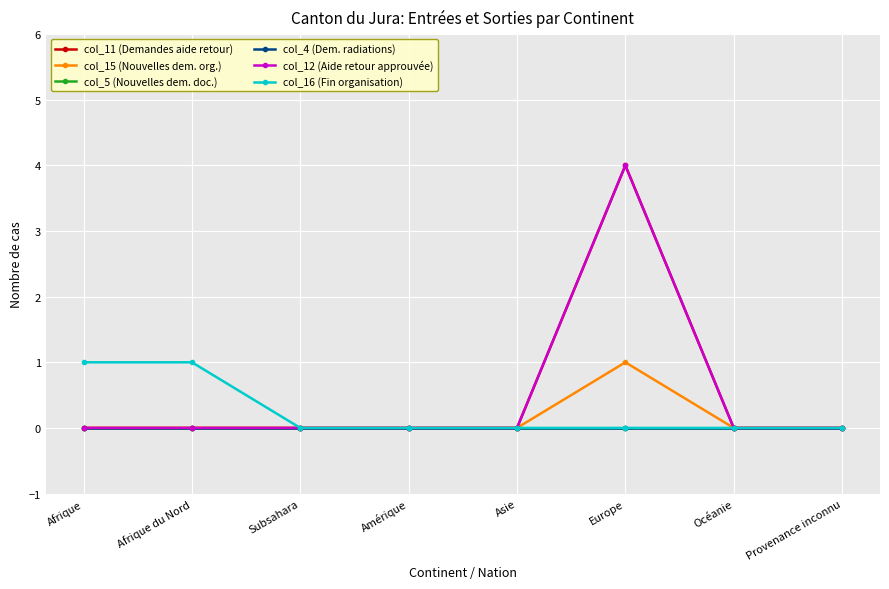

True or false: col_16 (Fin organisation) has more than 1 points higher than both neighbors.

False